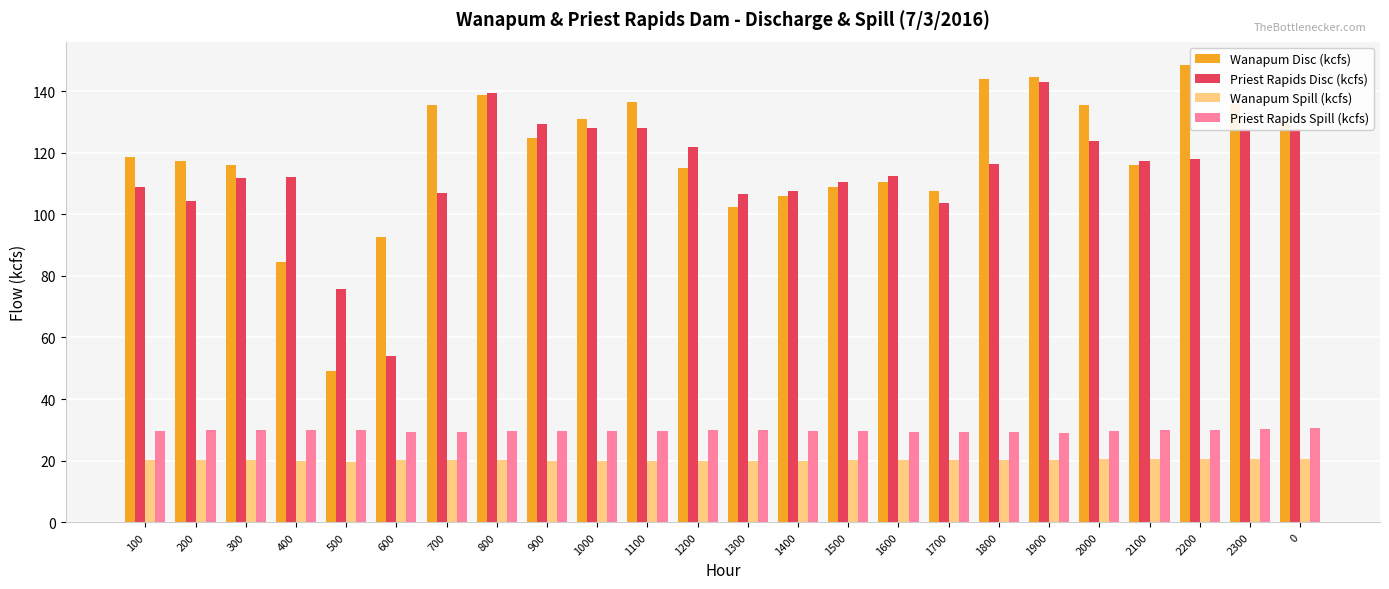

Between 1700 and 2300, which series saw the biggest shift?

Wanapum Disc (kcfs)